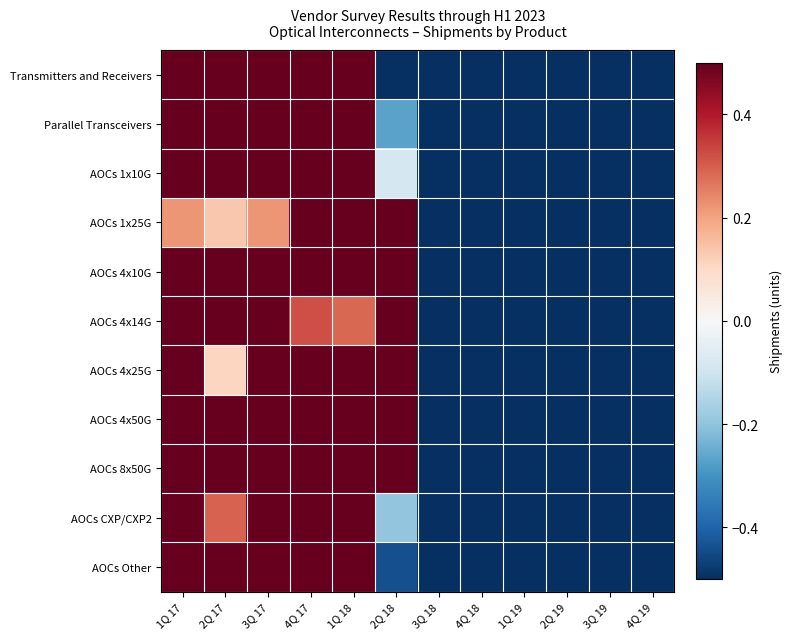

Reading right to left, list all the values displayed in this chart.

Transmitters and Receivers: 4Q 19=-1.0	3Q 19=-1.0	2Q 19=-1.0	1Q 19=-1.0	4Q 18=-1.0	3Q 18=-1.0	2Q 18=-1.0	1Q 18=1.7	4Q 17=1.5	3Q 17=1.4	2Q 17=1.0	1Q 17=1.4
Parallel Transceivers: 4Q 19=-1.0	3Q 19=-1.0	2Q 19=-1.0	1Q 19=-1.0	4Q 18=-1.0	3Q 18=-1.0	2Q 18=-0.3	1Q 18=1.4	4Q 17=1.1	3Q 17=1.3	2Q 17=1.1	1Q 17=1.3
AOCs 1x10G: 4Q 19=-1.0	3Q 19=-1.0	2Q 19=-1.0	1Q 19=-1.0	4Q 18=-1.0	3Q 18=-1.0	2Q 18=-0.1	1Q 18=0.6	4Q 17=0.9	3Q 17=1.6	2Q 17=1.4	1Q 17=1.6
AOCs 1x25G: 4Q 19=-1.0	3Q 19=-1.0	2Q 19=-1.0	1Q 19=-1.0	4Q 18=-1.0	3Q 18=-1.0	2Q 18=2.0	1Q 18=1.9	4Q 17=1.5	3Q 17=0.2	2Q 17=0.1	1Q 17=0.2
AOCs 4x10G: 4Q 19=-1.0	3Q 19=-1.0	2Q 19=-1.0	1Q 19=-1.0	4Q 18=-1.0	3Q 18=-1.0	2Q 18=0.8	1Q 18=0.7	4Q 17=0.8	3Q 17=1.4	2Q 17=0.9	1Q 17=1.4
AOCs 4x14G: 4Q 19=-1.0	3Q 19=-1.0	2Q 19=-1.0	1Q 19=-1.0	4Q 18=-1.0	3Q 18=-1.0	2Q 18=2.1	1Q 18=0.3	4Q 17=0.3	3Q 17=0.9	2Q 17=1.6	1Q 17=0.9
AOCs 4x25G: 4Q 19=-1.0	3Q 19=-1.0	2Q 19=-1.0	1Q 19=-1.0	4Q 18=-1.0	3Q 18=-1.0	2Q 18=2.2	1Q 18=1.8	4Q 17=0.9	3Q 17=0.6	2Q 17=0.1	1Q 17=0.6
AOCs 4x50G: 4Q 19=-1.0	3Q 19=-1.0	2Q 19=-1.0	1Q 19=-1.0	4Q 18=-1.0	3Q 18=-1.0	2Q 18=1.7	1Q 18=0.8	4Q 17=1.1	3Q 17=0.9	2Q 17=0.6	1Q 17=0.9
AOCs 8x50G: 4Q 19=-1.0	3Q 19=-1.0	2Q 19=-1.0	1Q 19=-1.0	4Q 18=-1.0	3Q 18=-1.0	2Q 18=0.5	1Q 18=1.2	4Q 17=0.5	3Q 17=1.4	2Q 17=0.9	1Q 17=1.4
AOCs CXP/CXP2: 4Q 19=-1.0	3Q 19=-1.0	2Q 19=-1.0	1Q 19=-1.0	4Q 18=-1.0	3Q 18=-1.0	2Q 18=-0.2	1Q 18=2.1	4Q 17=1.6	3Q 17=1.1	2Q 17=0.3	1Q 17=1.1
AOCs Other: 4Q 19=-1.0	3Q 19=-1.0	2Q 19=-1.0	1Q 19=-1.0	4Q 18=-1.0	3Q 18=-1.0	2Q 18=-0.4	1Q 18=2.1	4Q 17=1.2	3Q 17=0.9	2Q 17=1.2	1Q 17=0.9